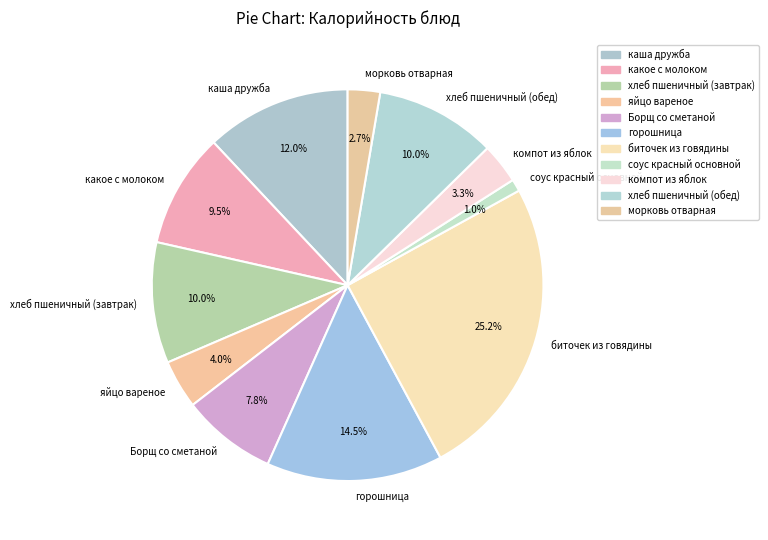

To the nearest percent, what is the difference between the largest and smallest slice percentages?

24%